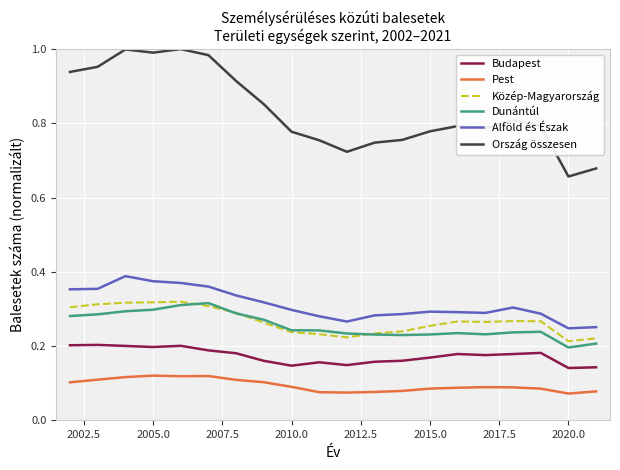

True or false: Budapest and Pest intersect in this chart.

False